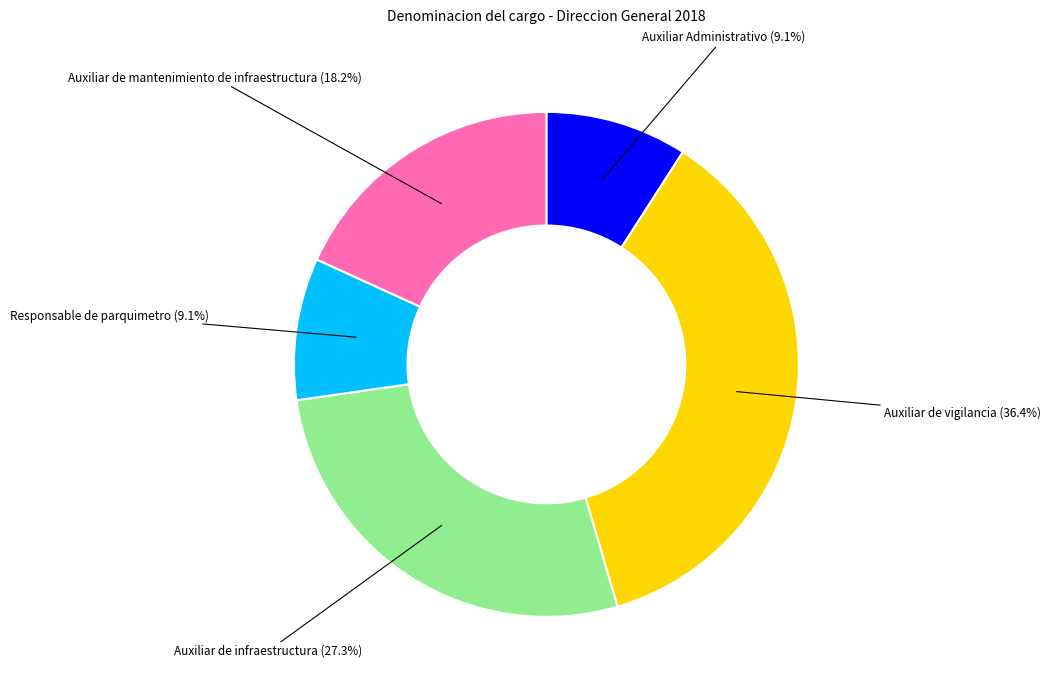

Is there a majority slice in this chart?

No